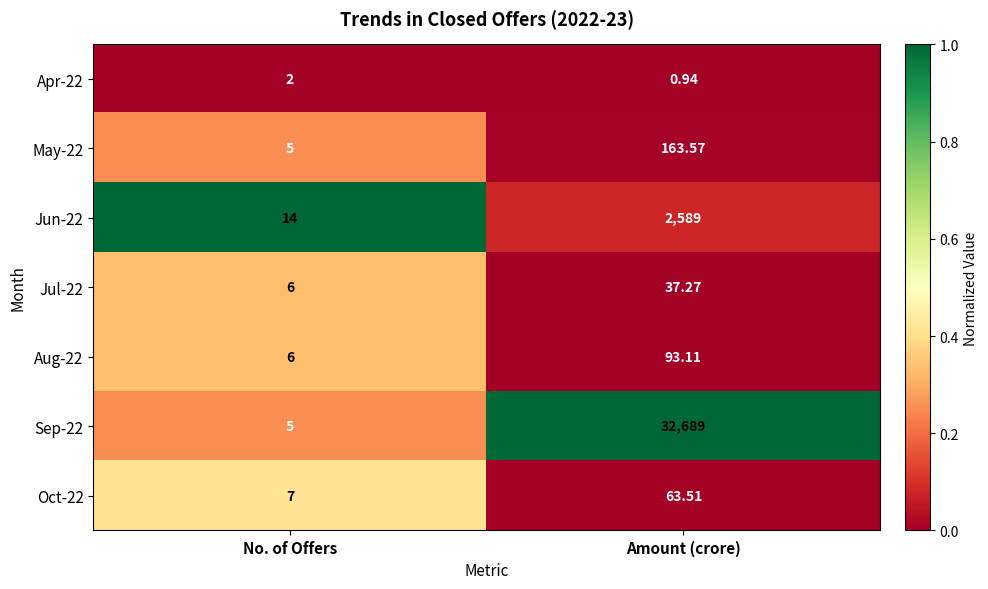

Rank the categories by Jul-22 value from lowest to highest.

No. of Offers, Amount (crore)